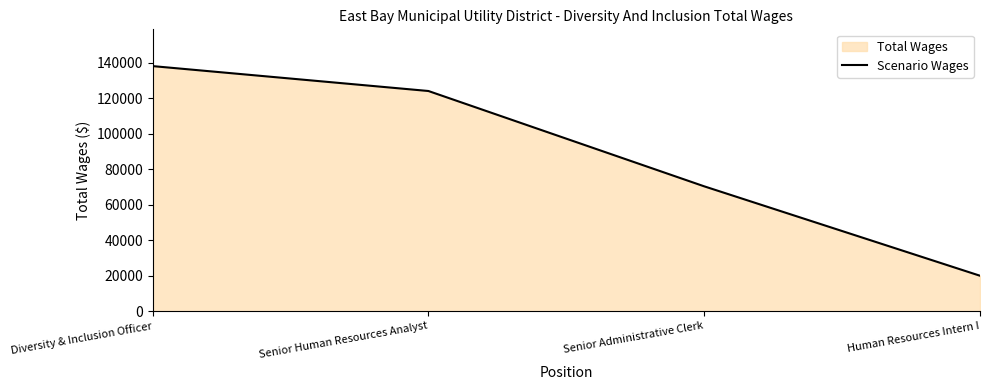

Rank the categories by value from highest to lowest.

Diversity & Inclusion Officer, Senior Human Resources Analyst, Senior Administrative Clerk, Human Resources Intern I